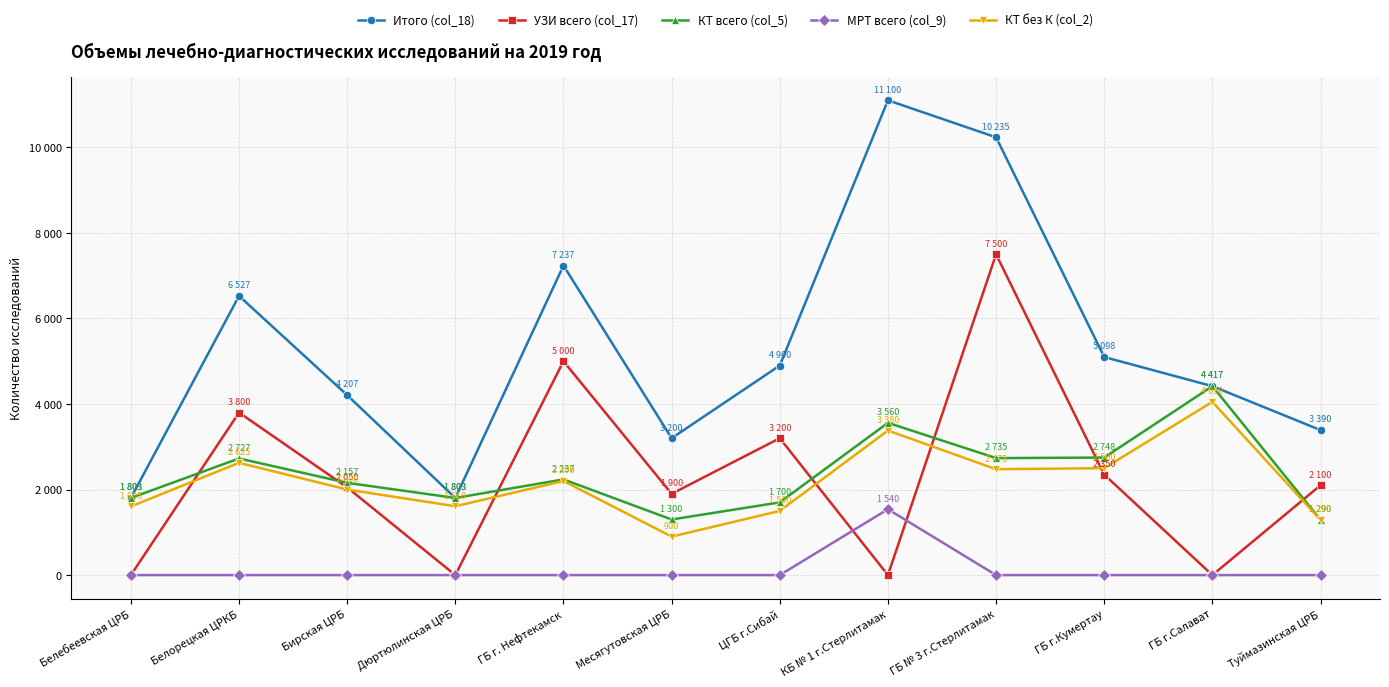

What are all the series names shown in the legend?

Итого (col_18), УЗИ всего (col_17), КТ всего (col_5), МРТ всего (col_9), КТ без К (col_2)